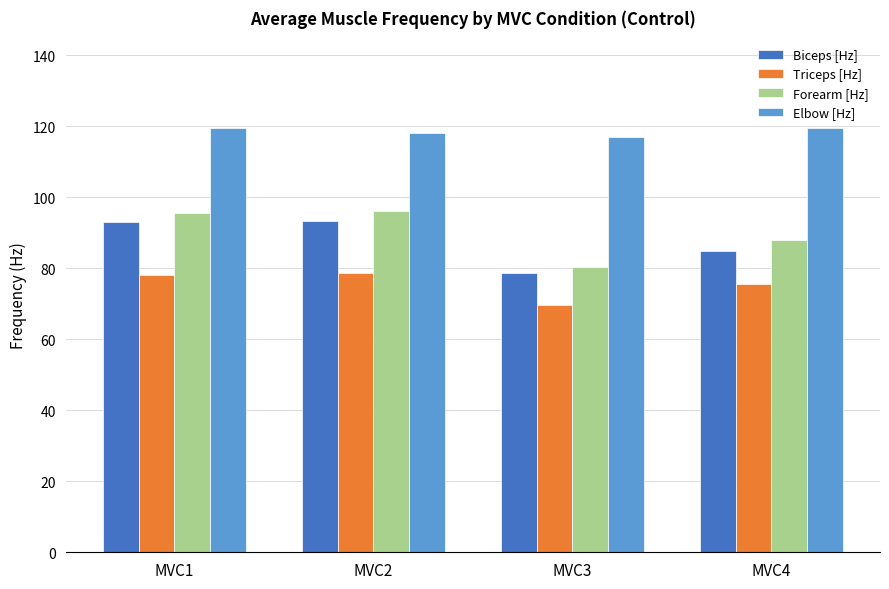

Which series has the largest total across all categories?

Elbow [Hz]